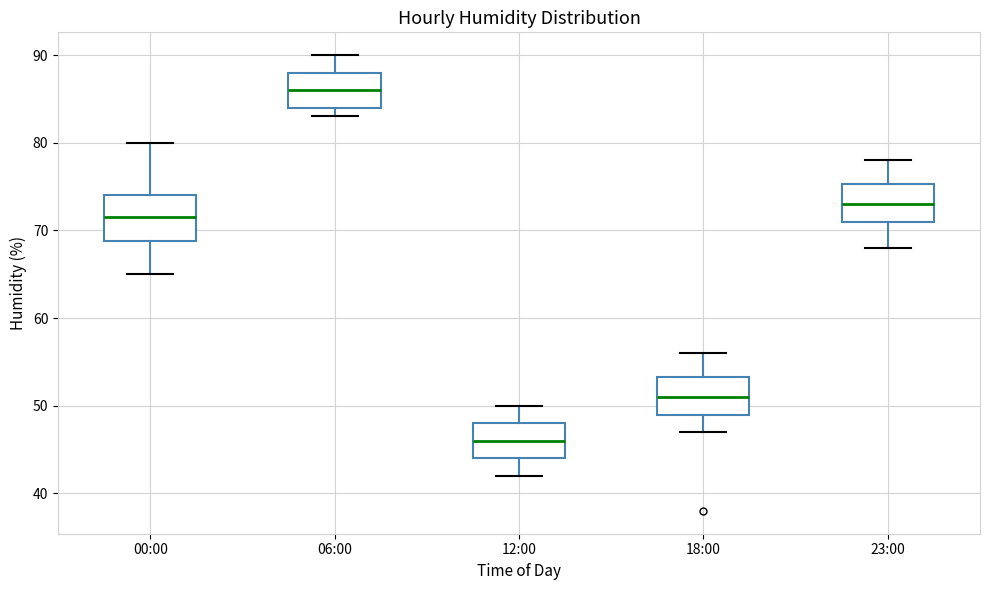

Comparing the boxes themselves (not the whiskers), which one is the tallest?

00:00